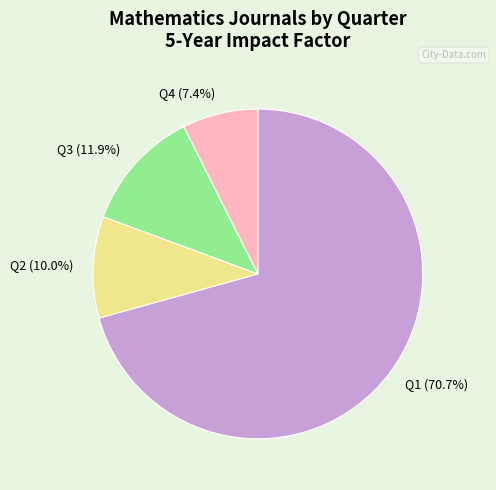

To the nearest percent, what is the average slice percentage?

25%